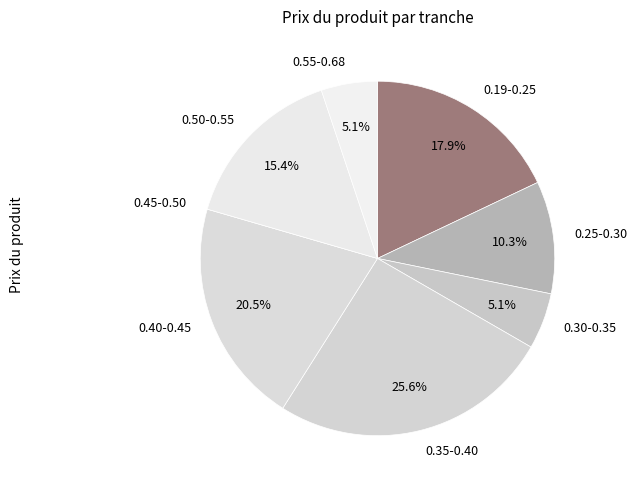

What is the largest slice in the pie chart?

0.35-0.40